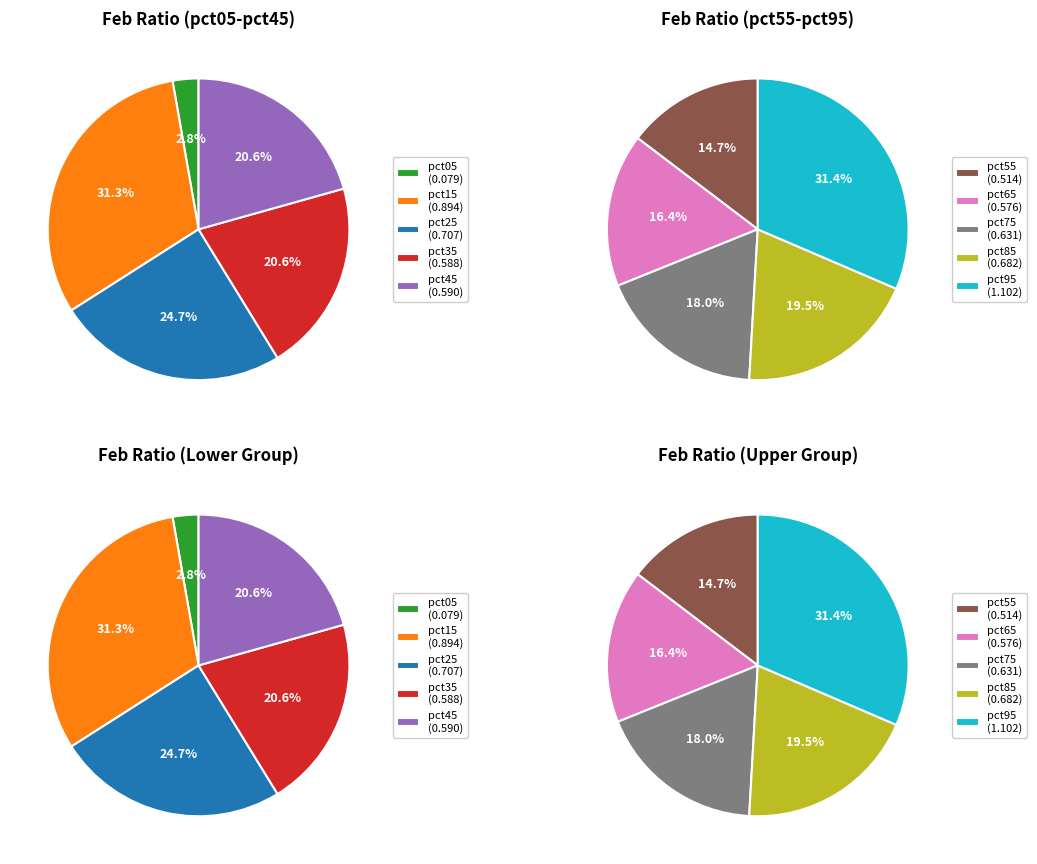

How many segments does this pie chart have?

10